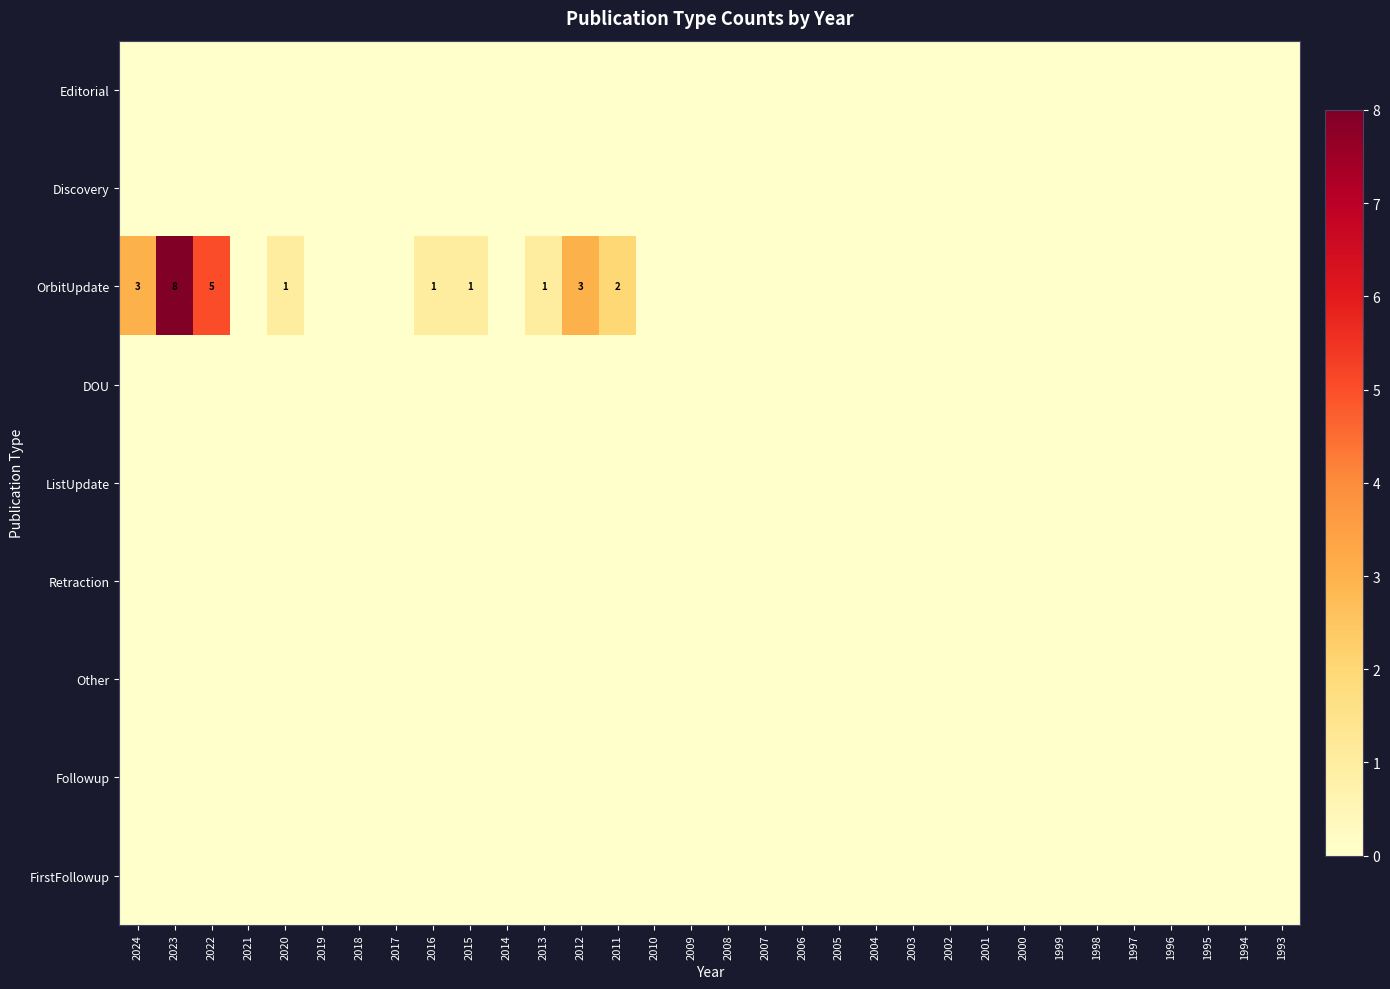

What is the greatest value displayed?

8